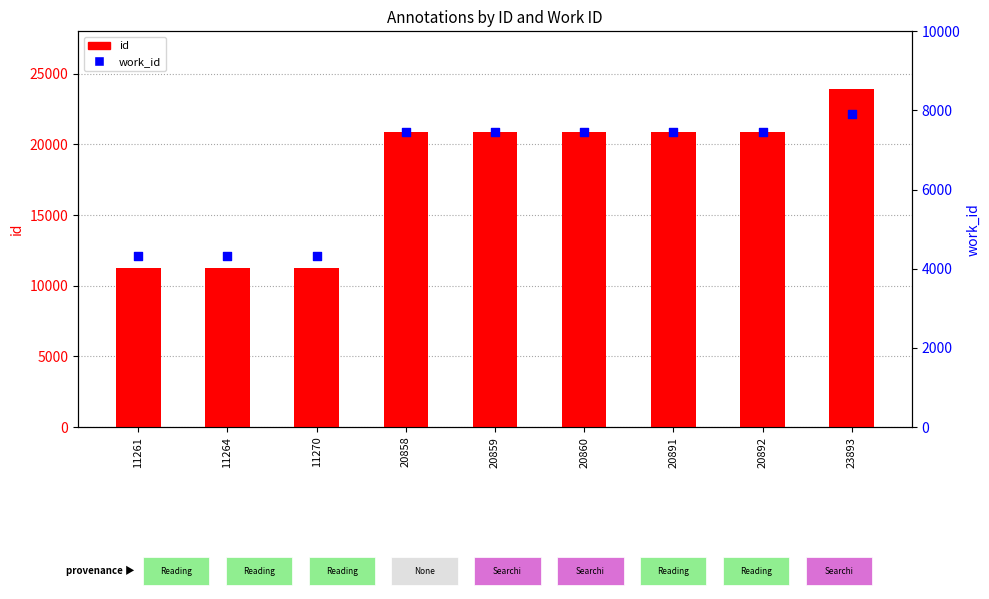

At which category is the sum across all series the highest?

23893